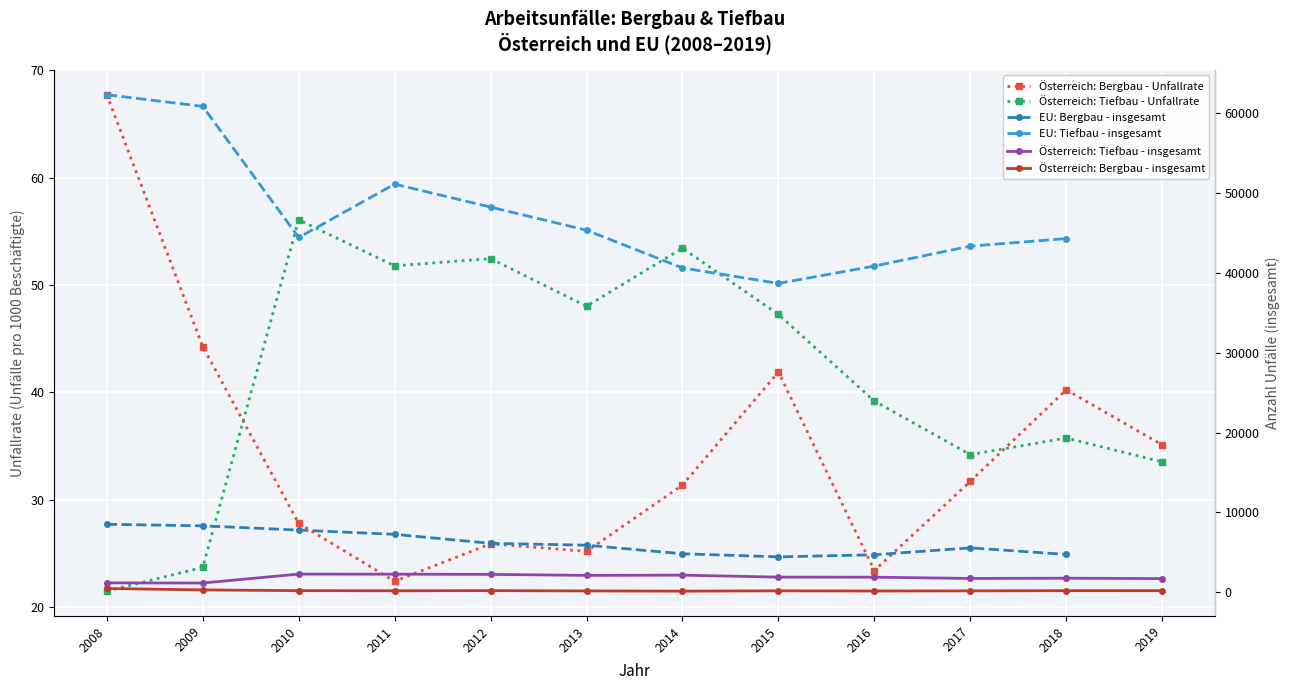

What is the spread (max minus min) of values at 2014?

40601.7